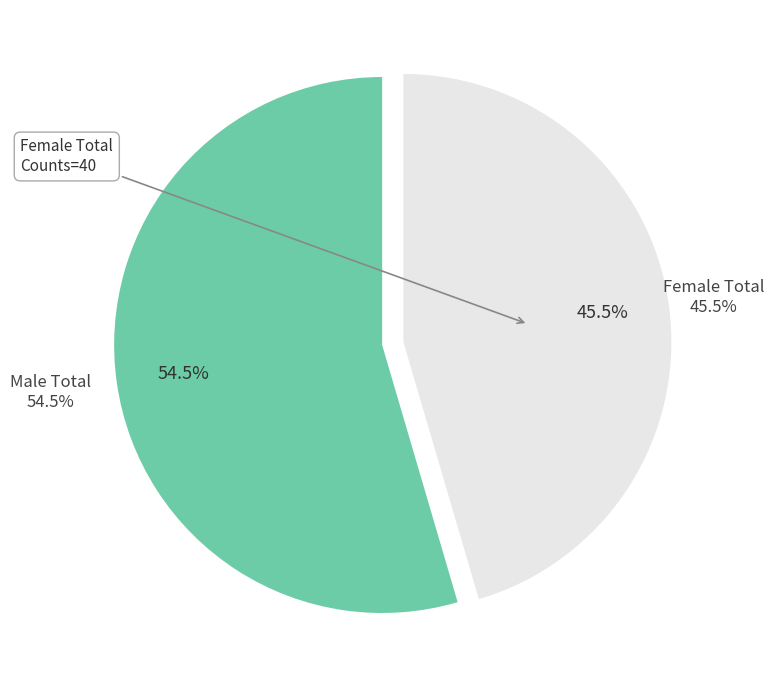

To the nearest percent, what is the average slice percentage?

50%